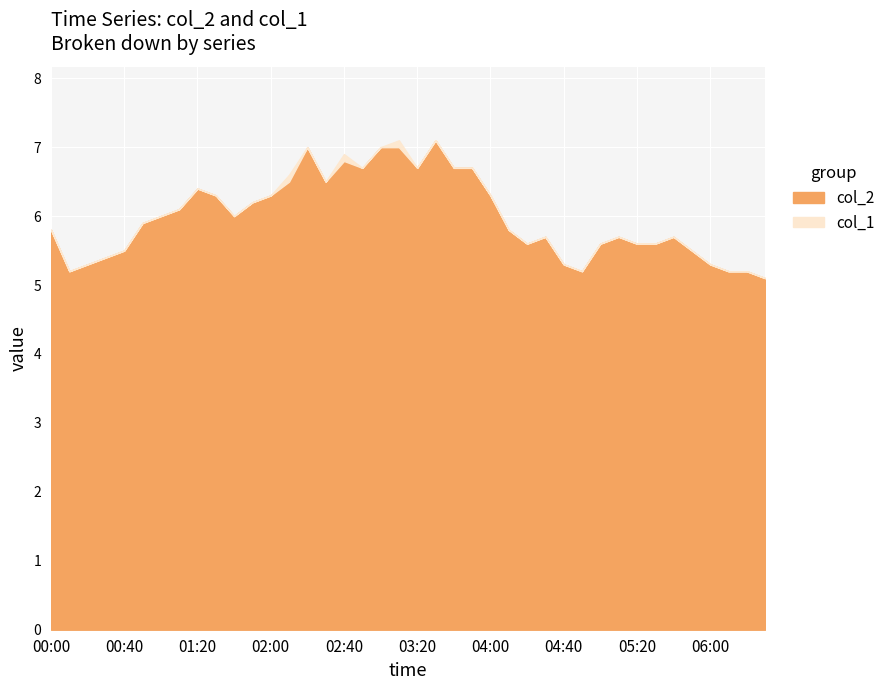

Does the chart display data point markers on the line(s)?

No